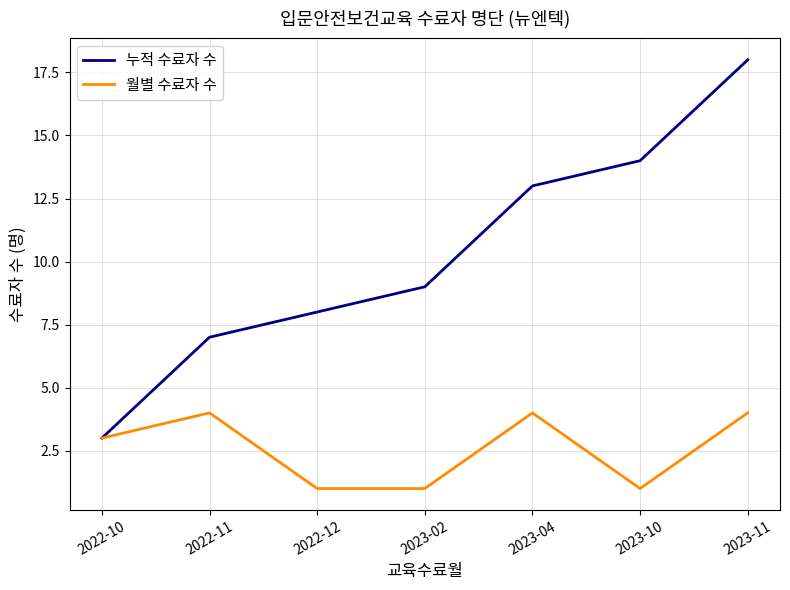

Reading right to left, what are all the values shown in this chart?

누적 수료자 수: 2023-11=18	2023-10=14	2023-04=13	2023-02=9	2022-12=8	2022-11=7	2022-10=3
월별 수료자 수: 2023-11=4	2023-10=1	2023-04=4	2023-02=1	2022-12=1	2022-11=4	2022-10=3